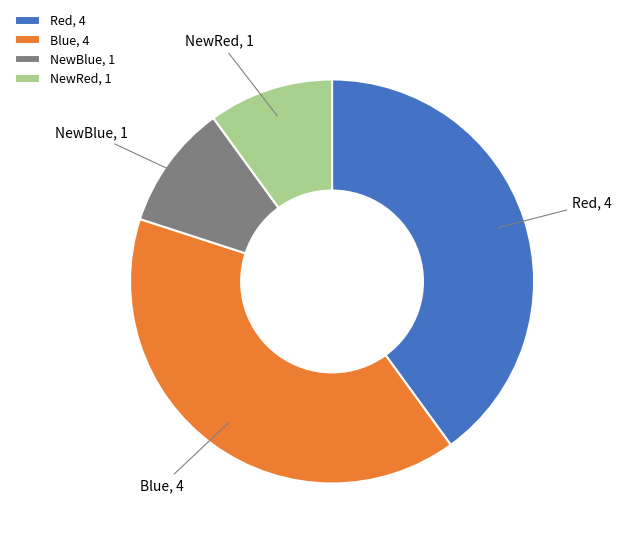

What is the ratio of the value at Blue to the value at Red?

1.0